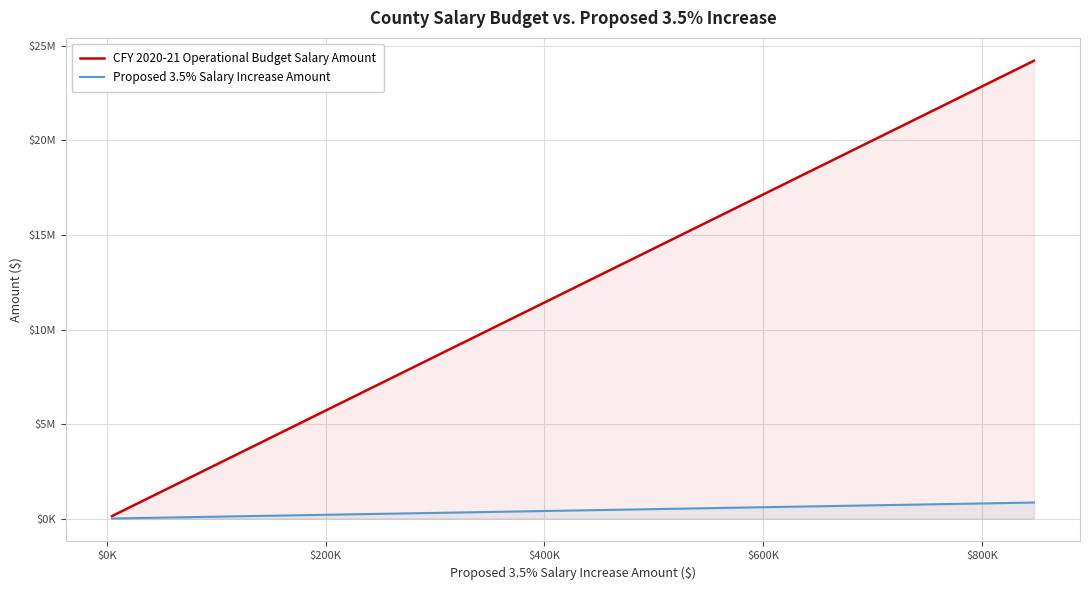

Read the CFY 2020-21 Operational Budget Salary Amount value at $0K.

167587.4